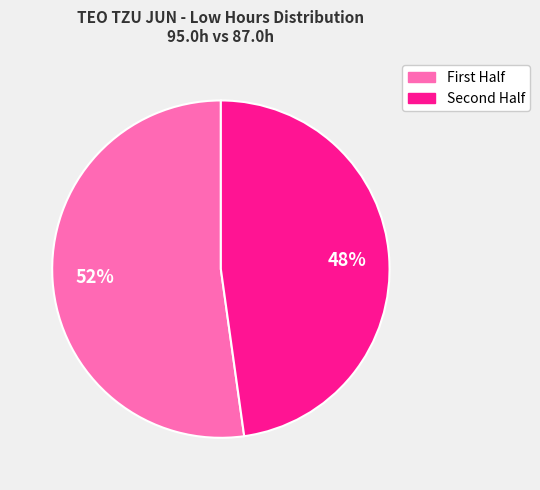

To the nearest percent, what is the average slice percentage?

50%